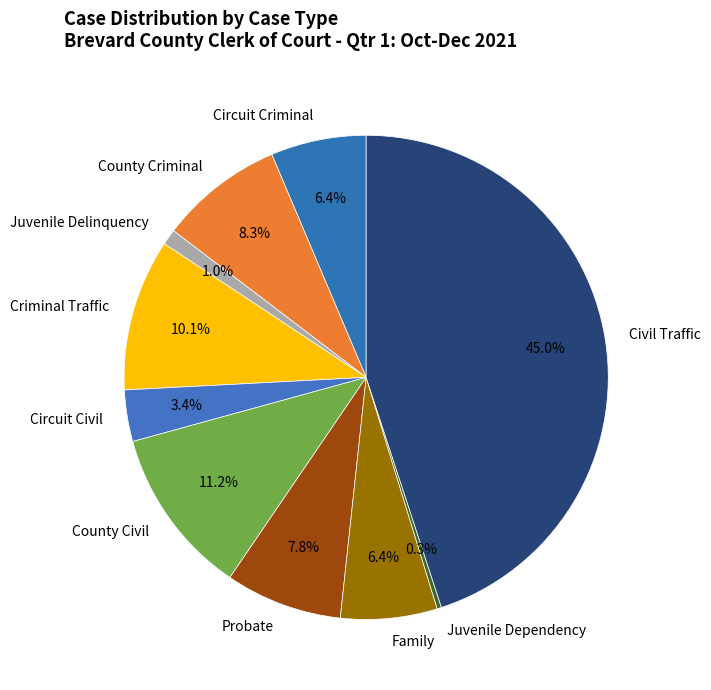

To the nearest percent, what portion does County Civil represent?

11%